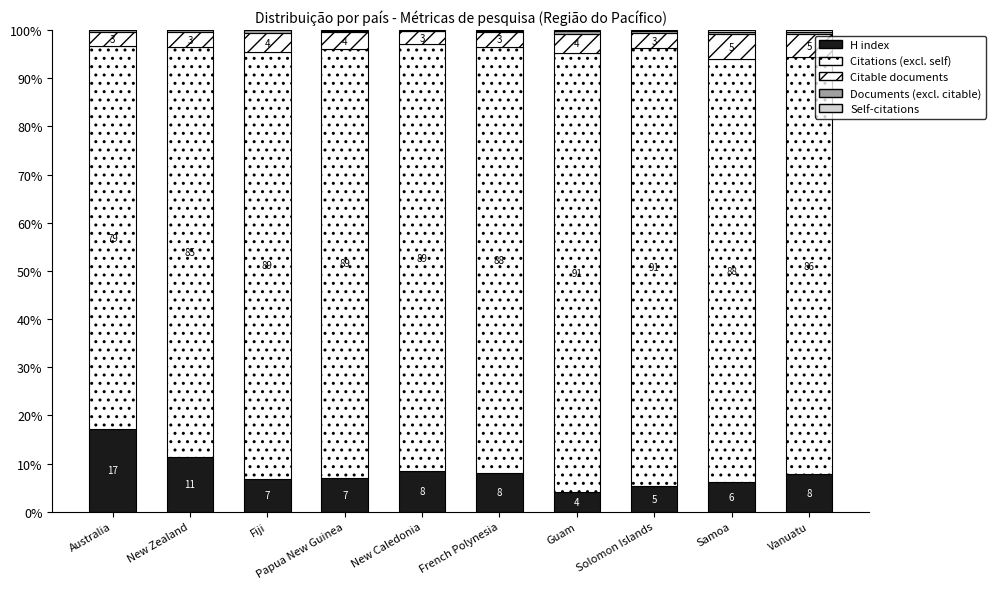

Are the bars grouped side by side (vs. stacked)?

No